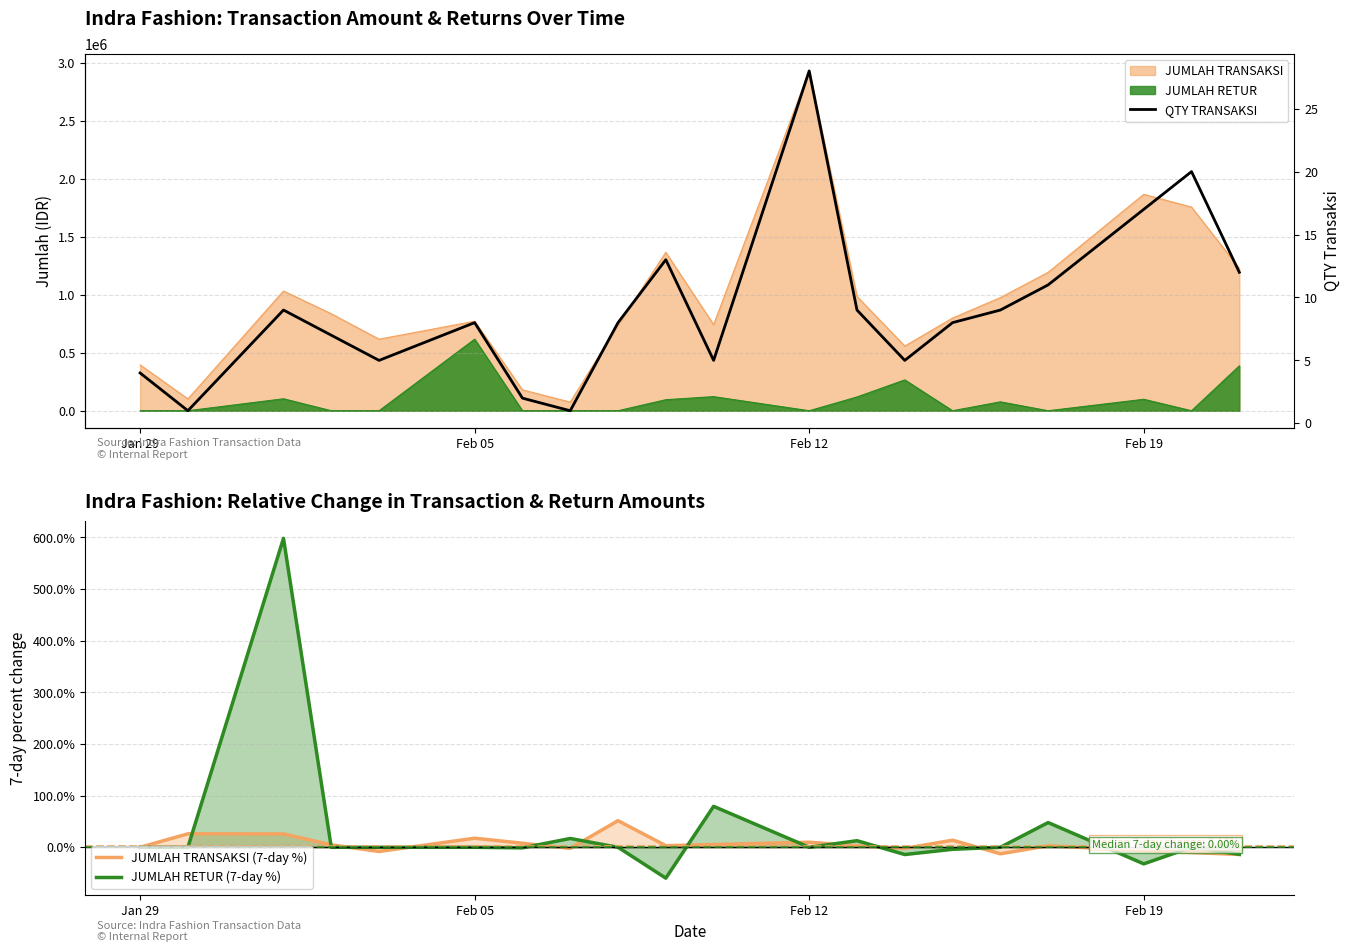

Which series has the largest total across all categories?

JUMLAH RETUR (7-day %)